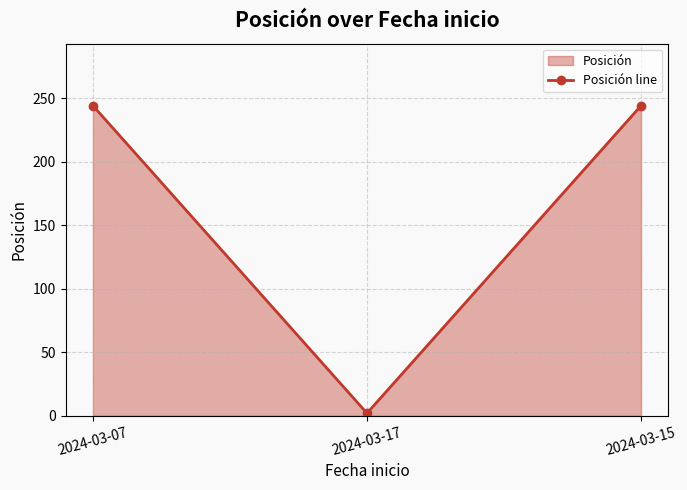

Is it true that the value at 2024-03-17 is 1?

False